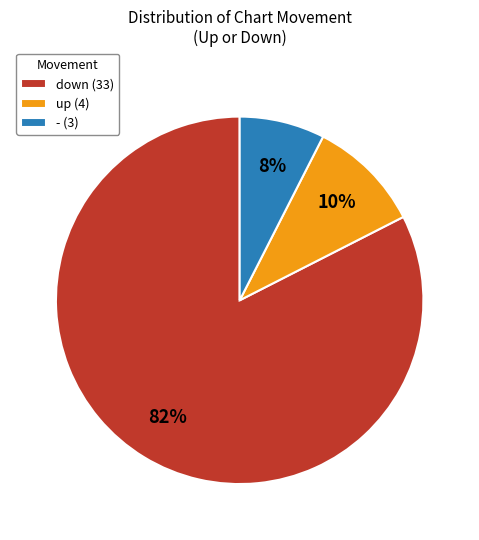

How many slices are in this pie chart?

3